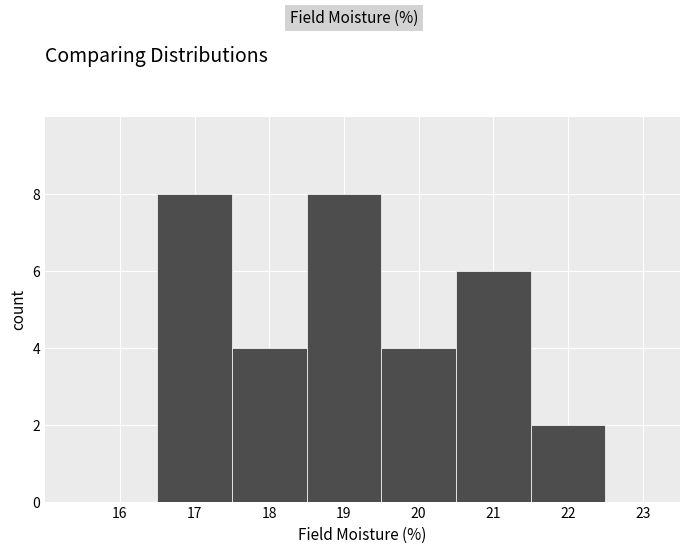

Reading left to right, transcribe this chart: for each bar, give the range it covers on the x-axis and its height. The values are not printed on the chart, so give them approximately, as read against the axis.

15.5 to 16.5: 0
16.5 to 17.5: 8
17.5 to 18.5: 4
18.5 to 19.5: 8
19.5 to 20.5: 4
20.5 to 21.5: 6
21.5 to 22.5: 2